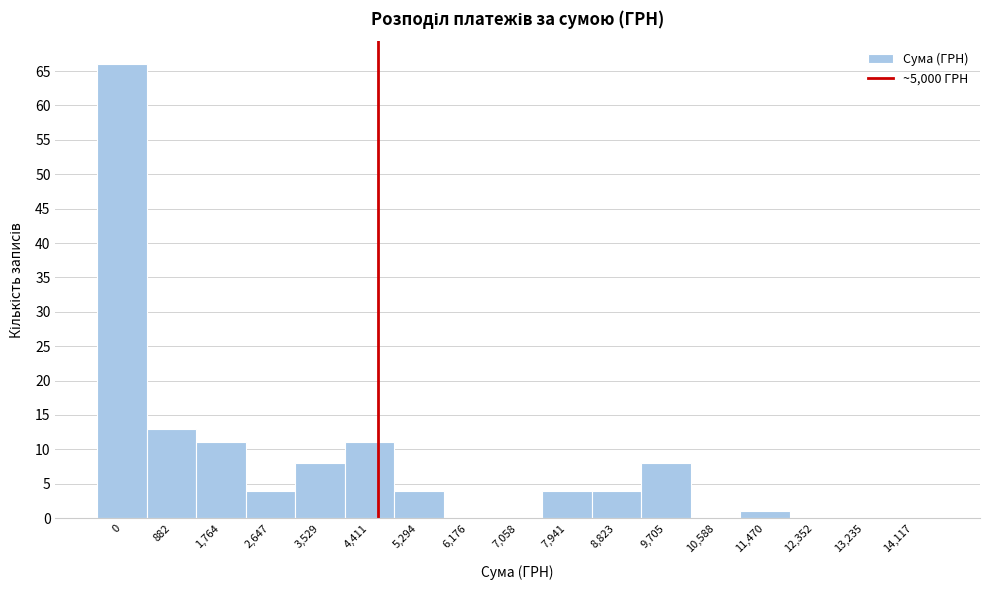

Reading left to right, extract all data points from this chart.

0=66	882=13	1,764=11	2,647=4	3,529=8	4,411=11	5,294=4	6,176=0	7,058=0	7,941=4	8,823=4	9,705=8	10,588=0	11,470=1	12,352=0	13,235=0	14,117=0